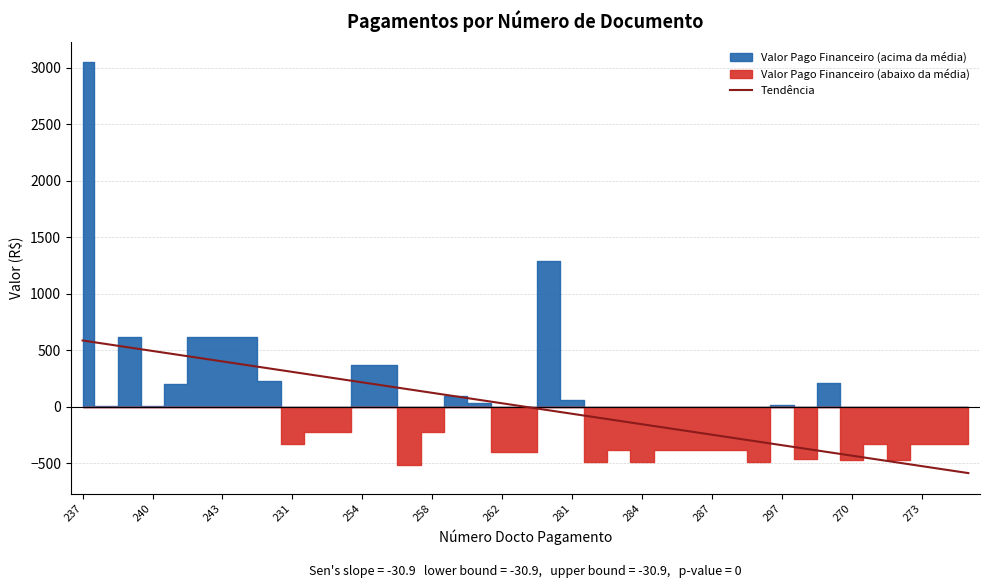

Reading left to right, extract all data points from this chart.

586.7	555.8	524.9	494.1	463.2	432.3	401.4	370.5	339.7	308.8	277.9	247.0	216.2	185.3	154.4	123.5	92.6	61.8	30.9	-0.0	-30.9	-61.8	-92.6	-123.5	-154.4	-185.3	-216.2	-247.0	-277.9	-308.8	-339.7	-370.5	-401.4	-432.3	-463.2	-494.1	-524.9	-555.8	-586.7